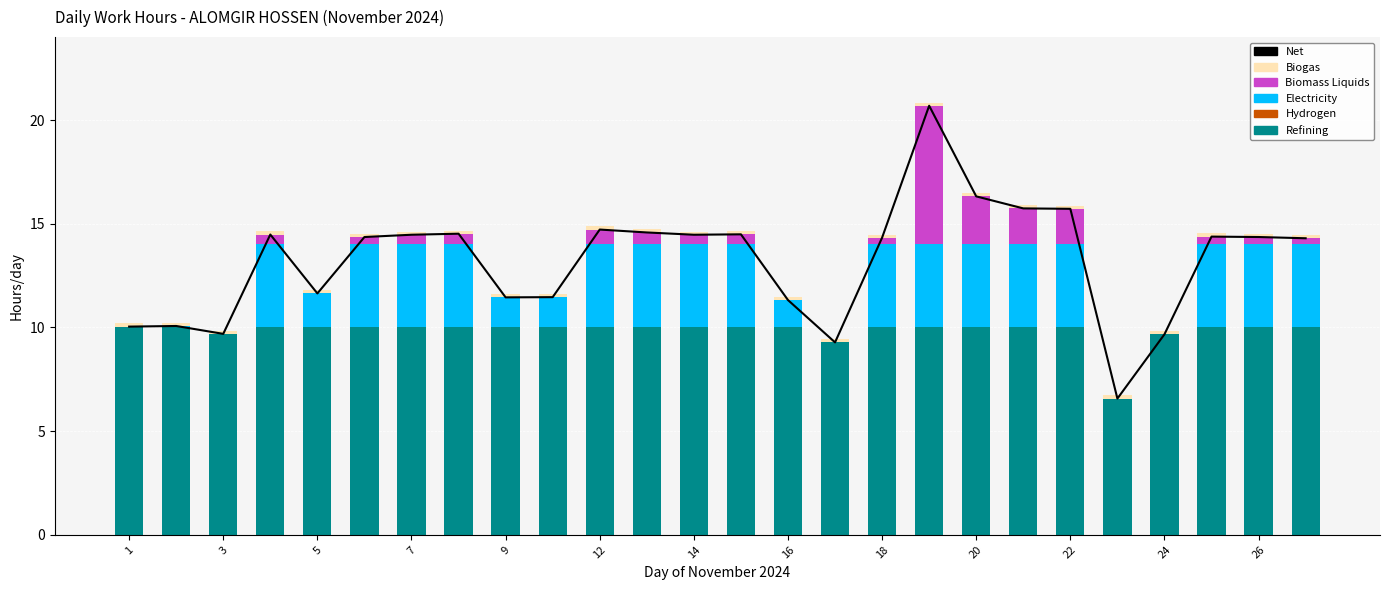

True or false: Refining has a value of 13.7 at 16.

False